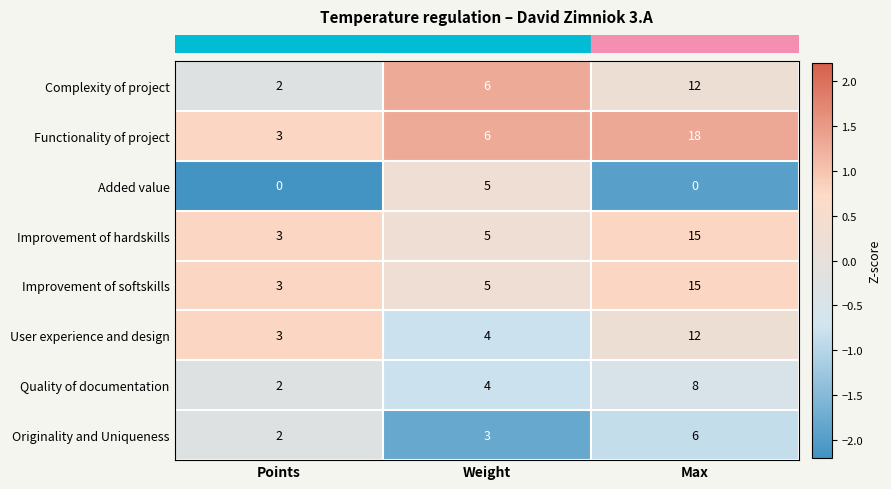

Rank the categories by Functionality of project value from highest to lowest.

Max, Weight, Points